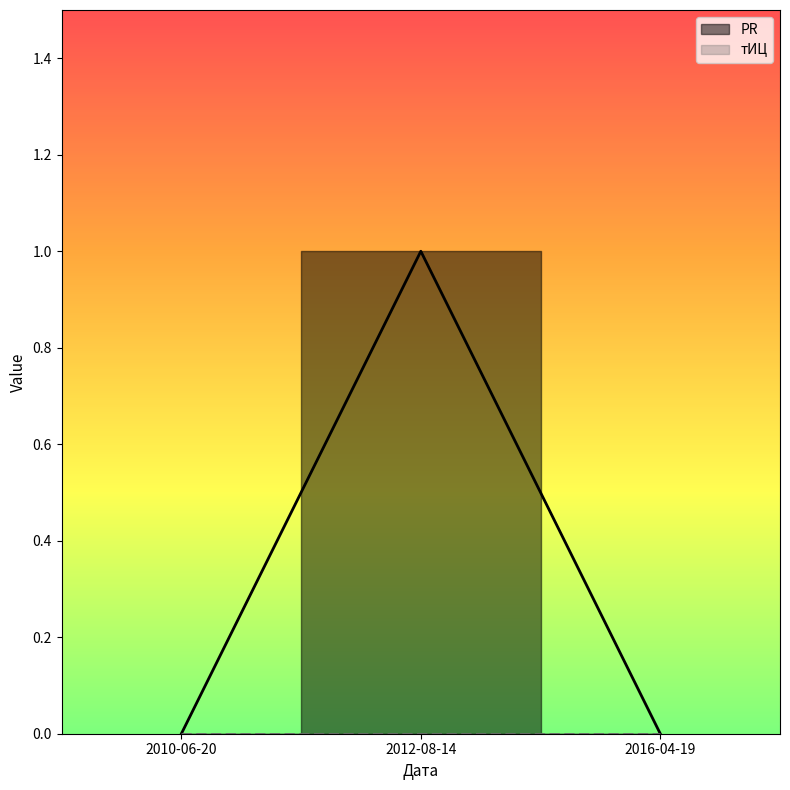

List the labels in order of value, largest first.

2012-08-14, 2010-06-20, 2016-04-19